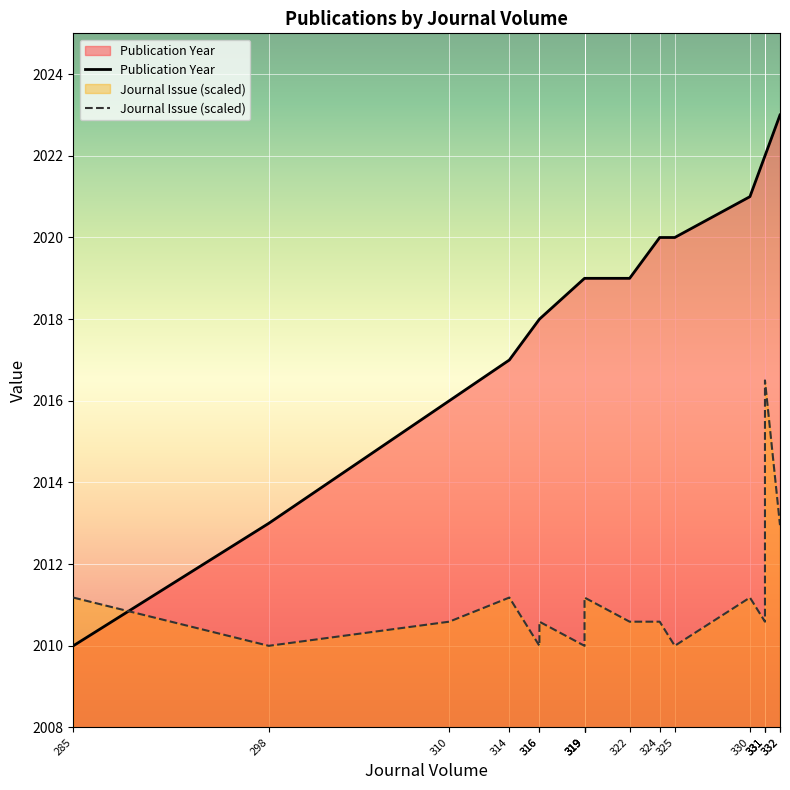

What are all the series names shown in the legend?

Publication Year, Journal Issue